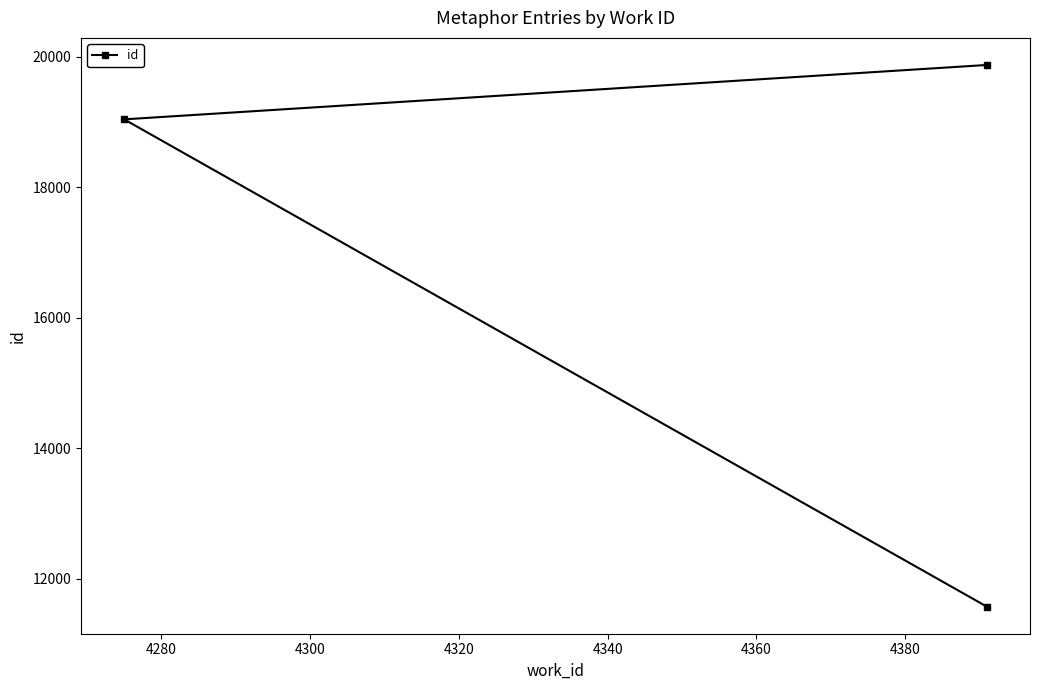

True or false: the data shows 33416 at 4300.

False